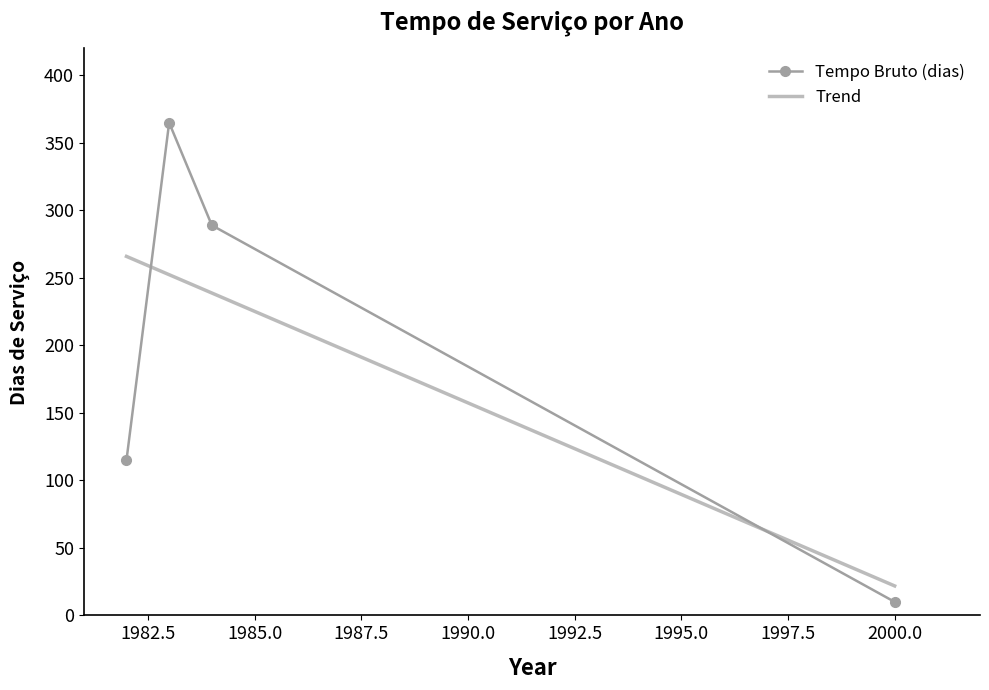

How many values are between 115 and 365?

3